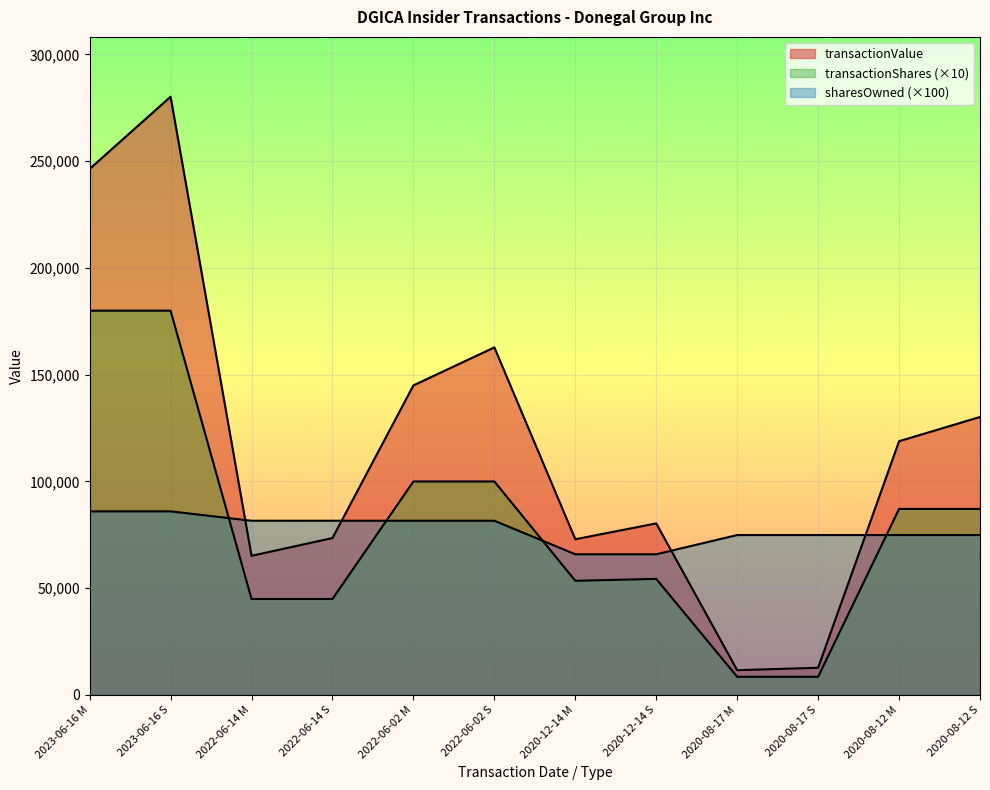

How many values in the transactionValue series are below 118845?

6